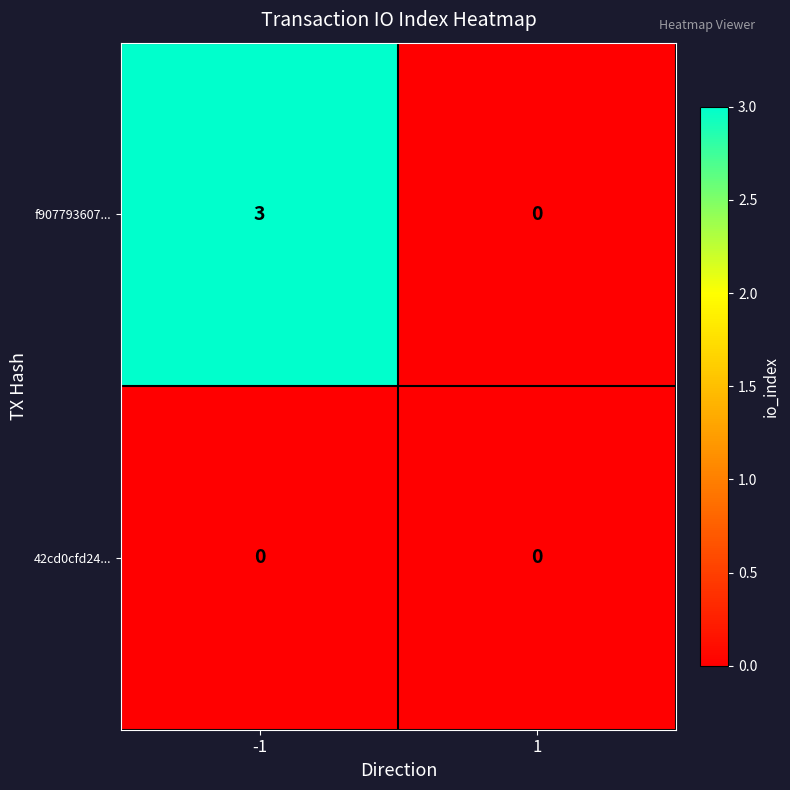

The f907793607... series shows 5 at -1. True or false?

False